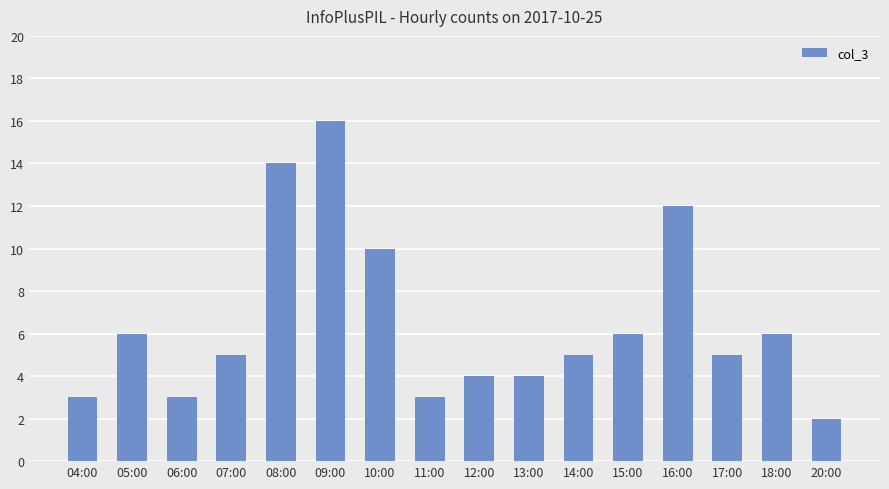

Does the chart contain any negative values?

No